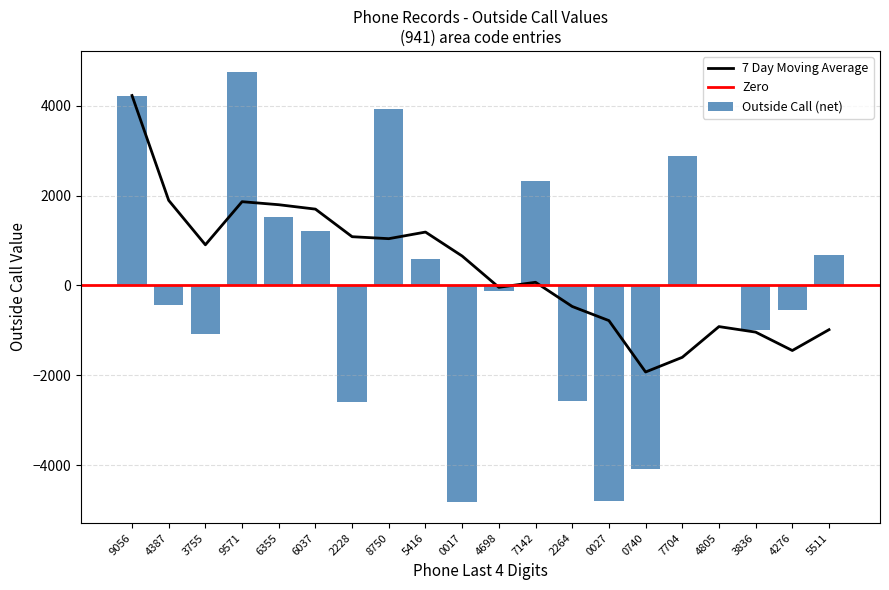

List the labels in order of value, largest first.

9571, 9056, 8750, 7704, 7142, 6355, 6037, 5511, 5416, 4805, 4698, 4387, 4276, 3836, 3755, 2264, 2228, 0740, 0027, 0017